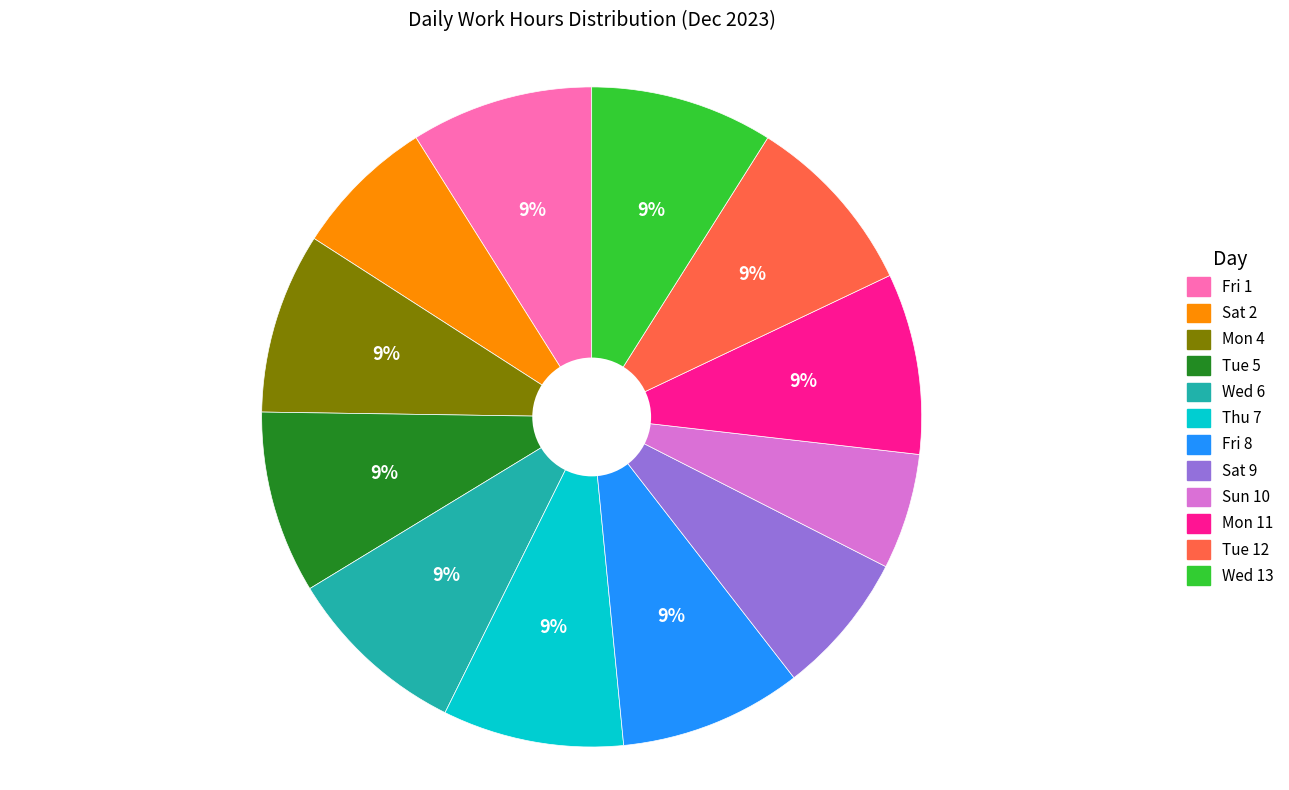

Which slice is the smallest?

Sun 10